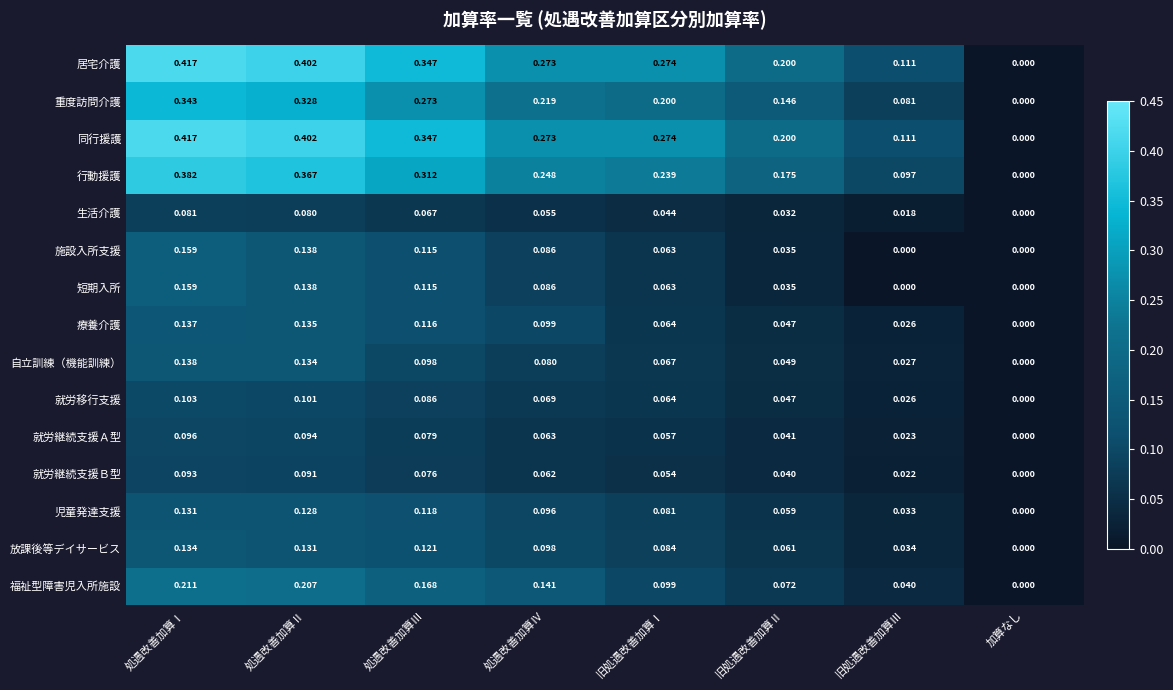

Is the value of 就労移行支援 at 旧処遇改善加算Ⅲ greater than the value of 生活介護 at 処遇改善加算Ⅳ?

No